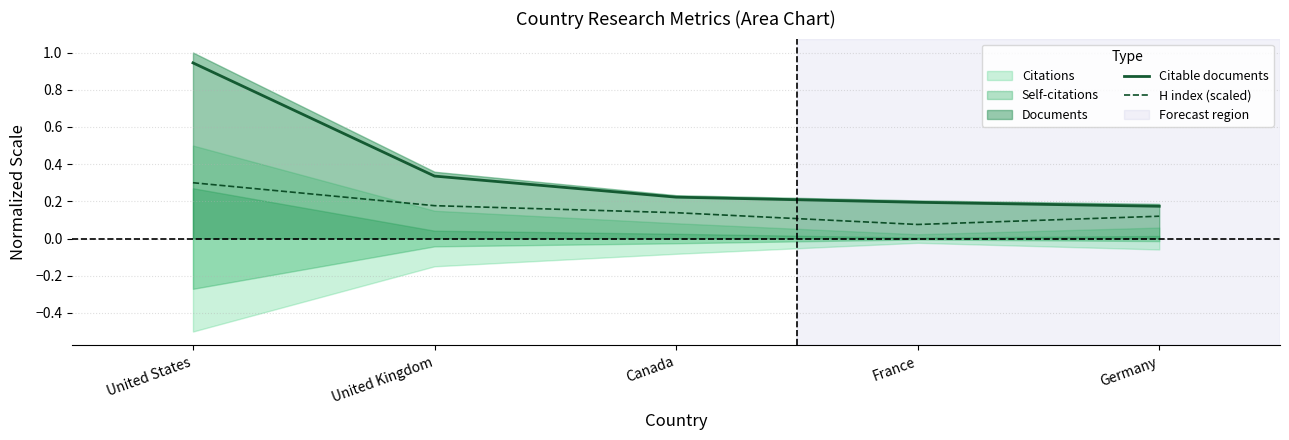

What is the label of the 5th point from the left?

Germany